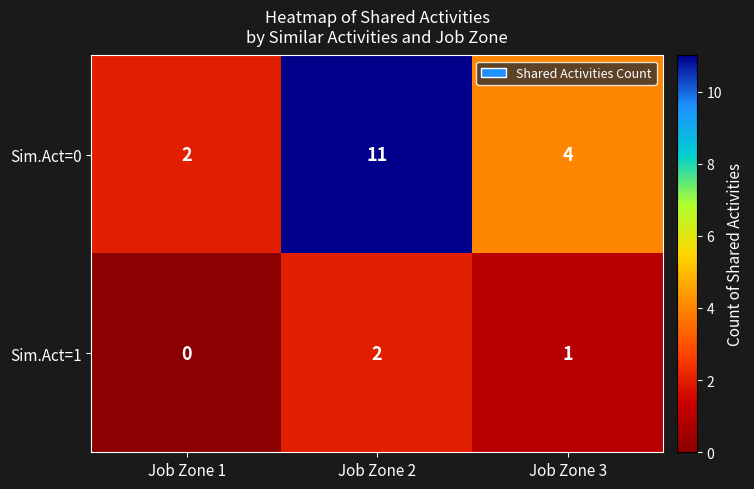

Count the number of data series in this chart.

2